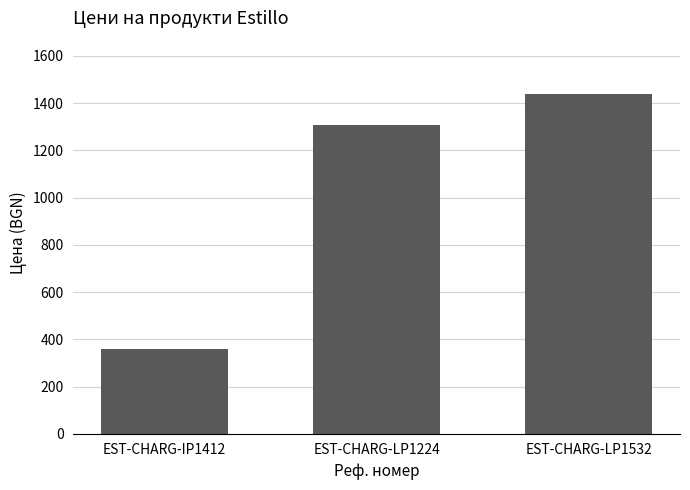

Are the bars horizontal?

No